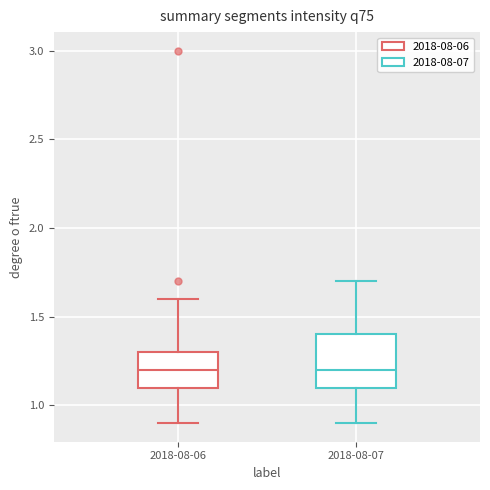

Reading left to right, transcribe this box plot: for each box, give where its median line is, the range the box spans, and where its two whiskers end, as read against the y-axis. The values are not printed on the chart, so give them approximately, as read against the axis.

2018-08-06: median 1.2, box 1.1 to 1.3, whiskers 0.9 to 1.6
2018-08-07: median 1.2, box 1.1 to 1.4, whiskers 0.9 to 1.7